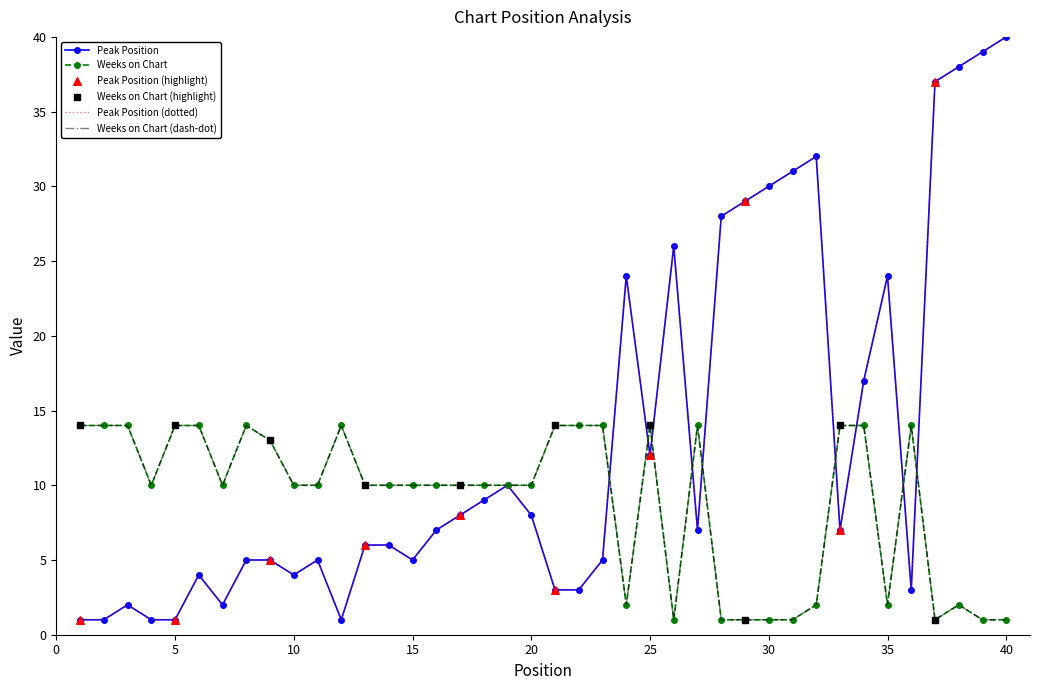

Which series has the largest total across all categories?

Peak Position